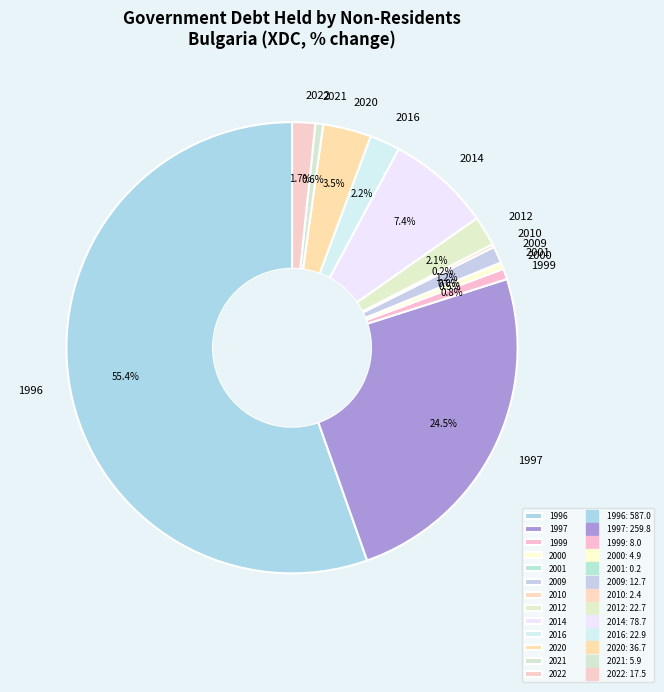

Which has a higher value, 2020 or 1996?

1996